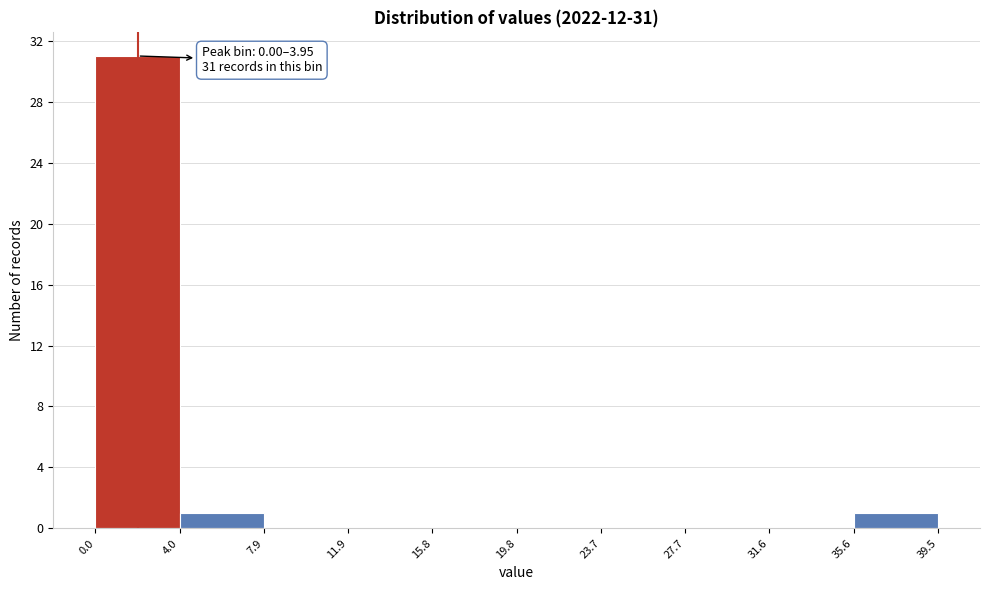

Which range on the x-axis has the tallest bar?

0.0 to 4.0